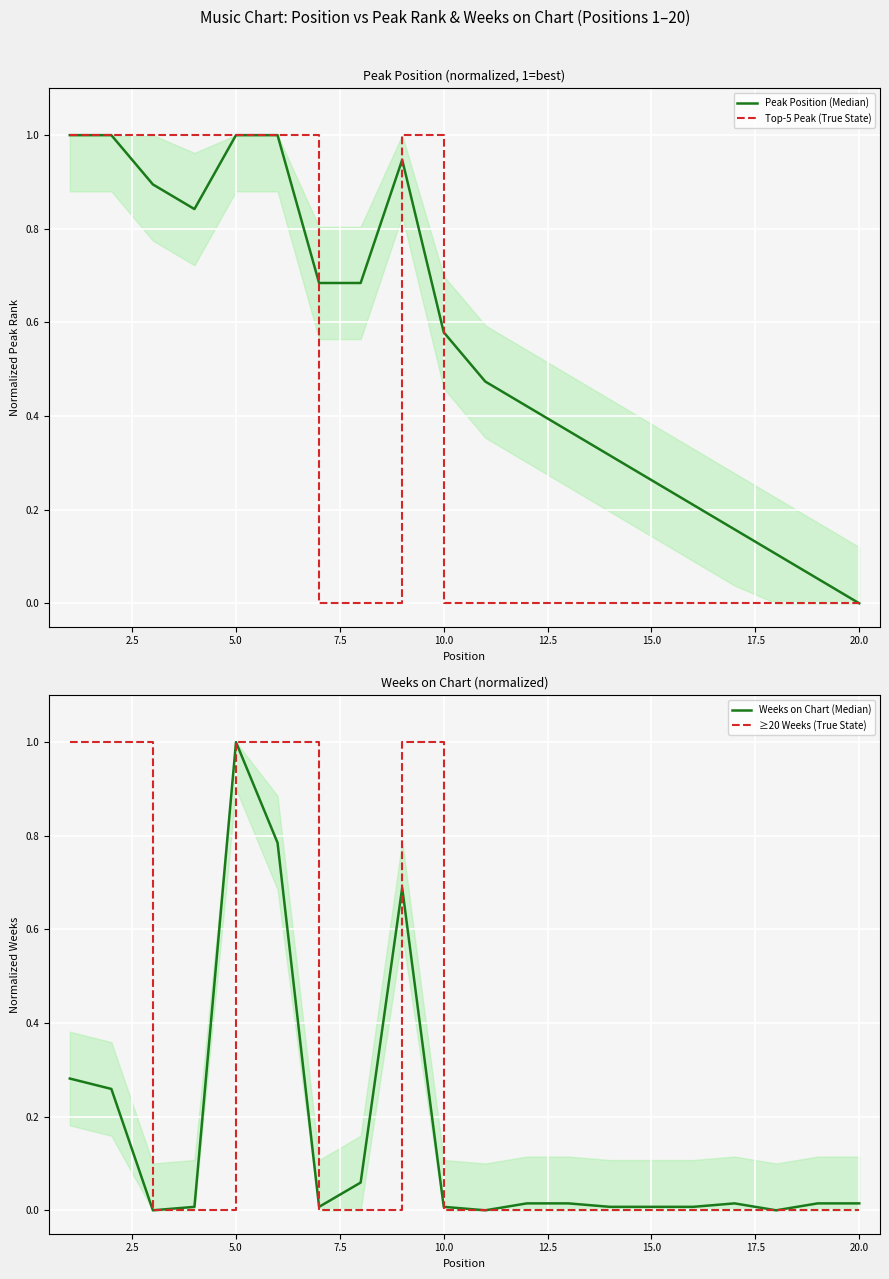

Count the number of categories in the chart.

20